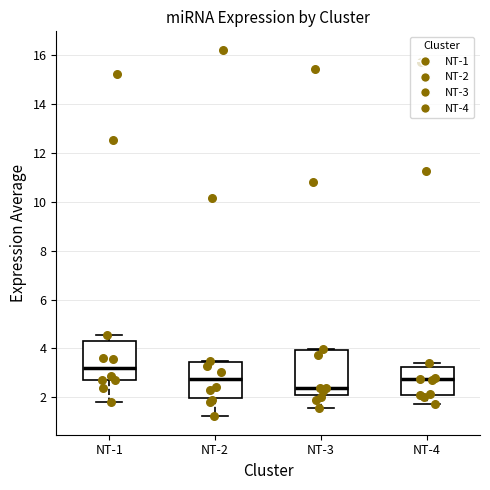

Reading left to right, transcribe this box plot: for each box, give where its median line is, the range the box spans, and where its two whiskers end, as read against the y-axis. The values are not printed on the chart, so give them approximately, as read against the axis.

NT-1: median 3.2, box 2.8 to 4.4, whiskers 1.8 to 4.6
NT-2: median 2.8, box 2.0 to 3.4, whiskers 1.2 to 3.4
NT-3: median 2.4, box 2.0 to 4.0, whiskers 1.6 to 4.0 (just above the box's upper edge)
NT-4: median 2.8, box 2.2 to 3.2, whiskers 1.8 to 3.4